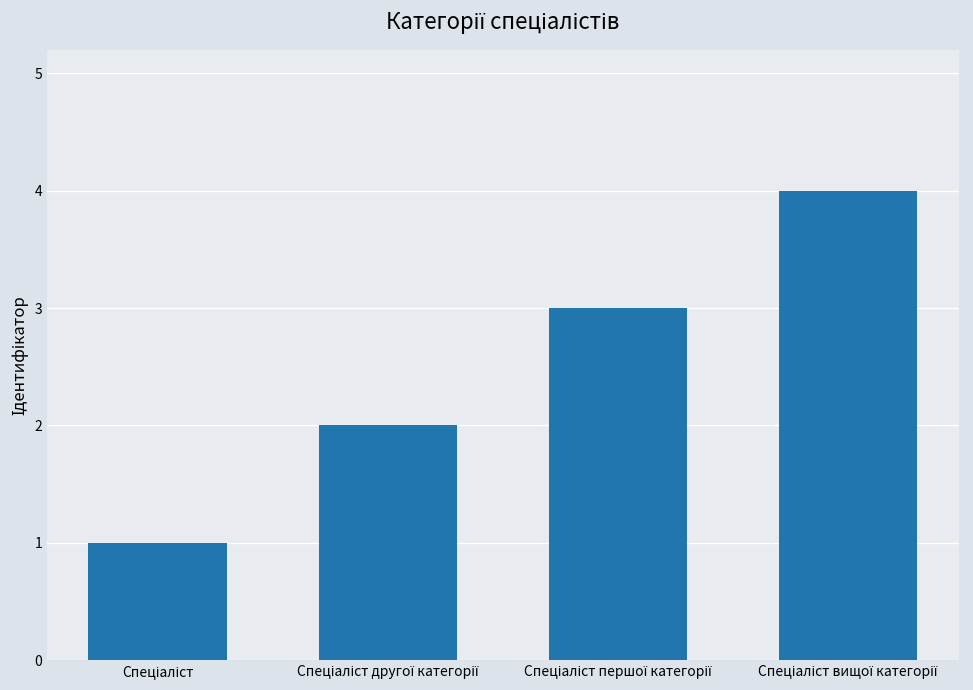

What is the value of the 1st bar from the left?

1